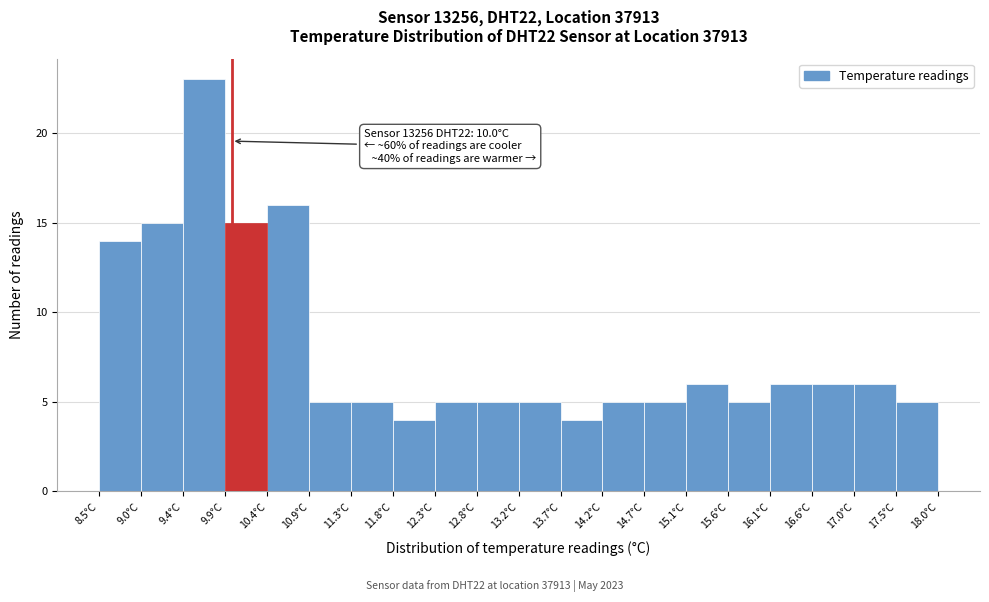

Over which range of the x-axis is the bar tallest?

9.450 to 9.925